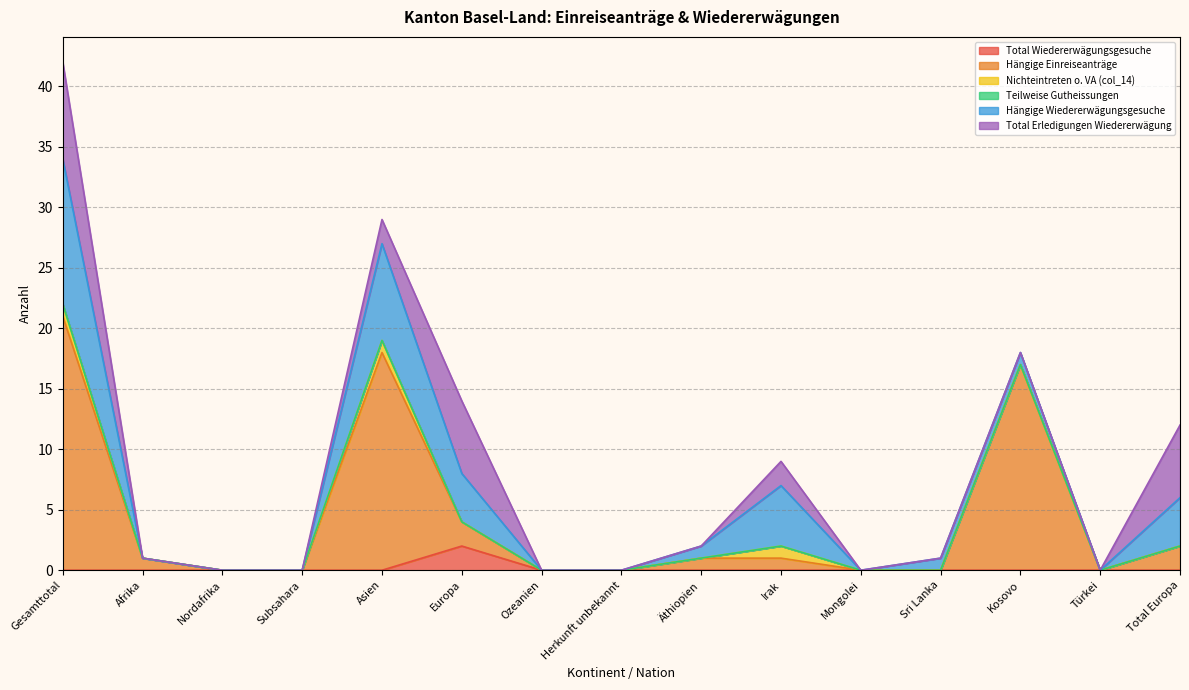

What position from the right is Subsahara?

12